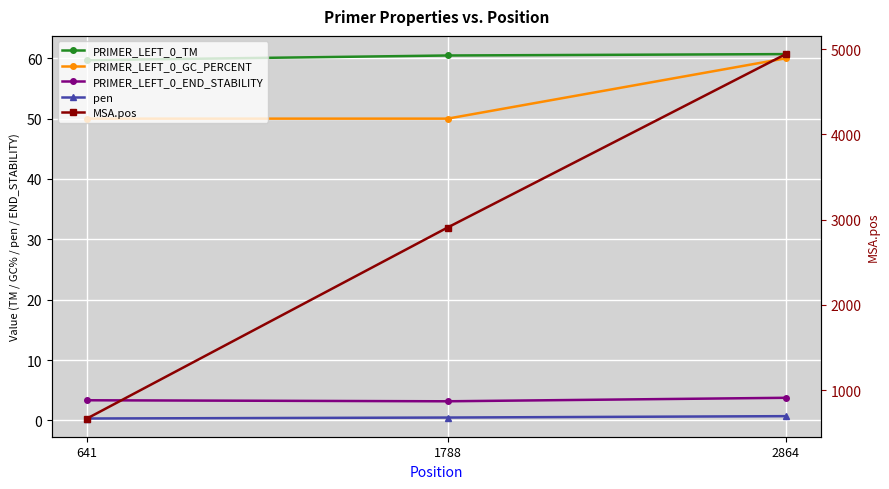

What is the value of the PRIMER_LEFT_0_GC_PERCENT point at the 2nd from the left?

50.0